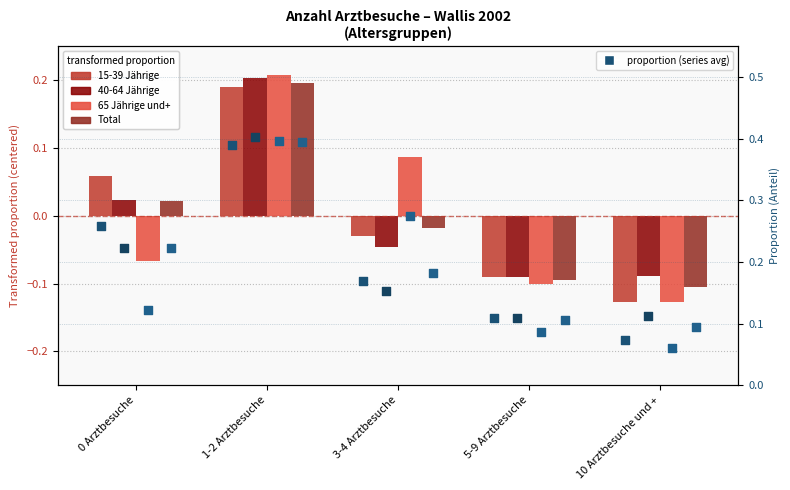

Which series contains the lowest Y value?

65 Jährige und+